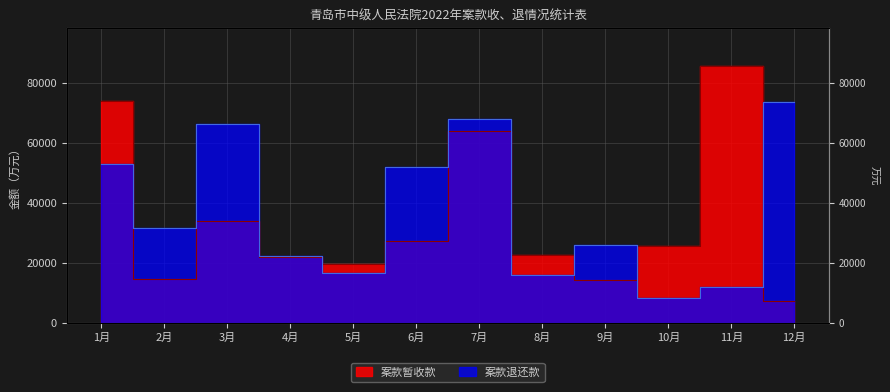

The value of 案款暂收款 at 1月 is 114075. True or false?

False